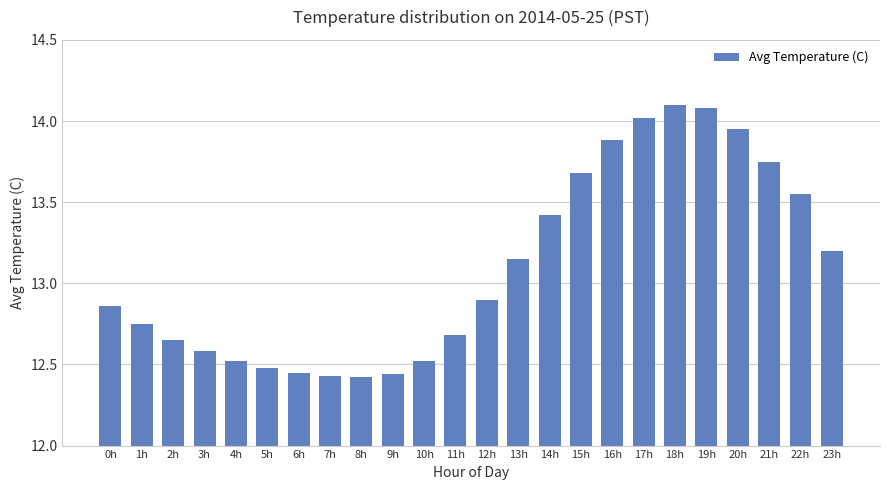

The chart shows a value of 12.4 at 9h. True or false?

True